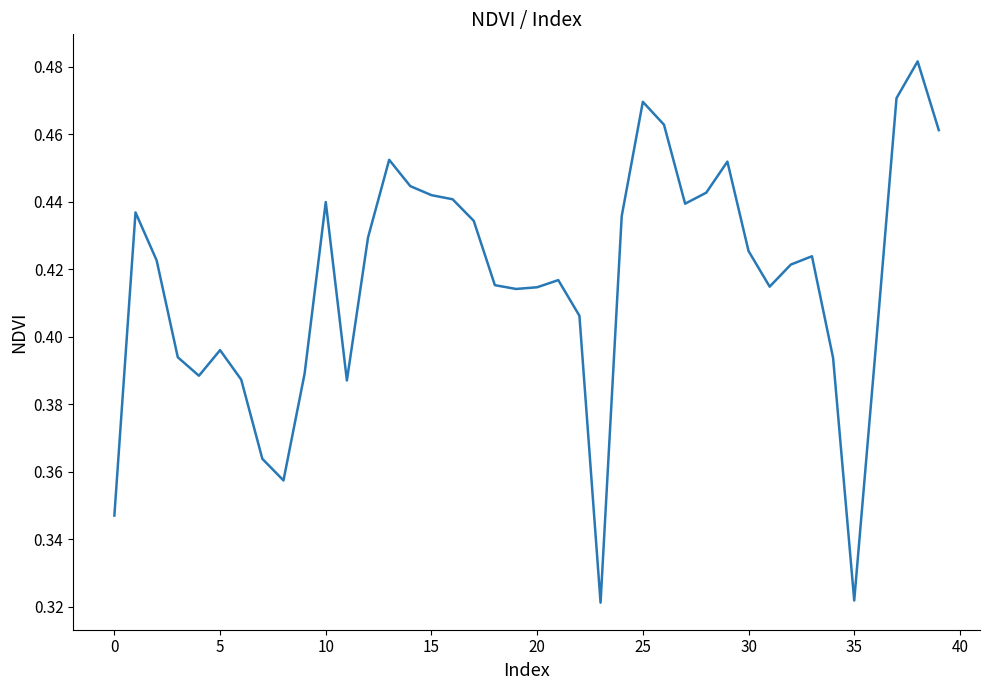

The chart shows a value of 0.6 at 5. True or false?

False